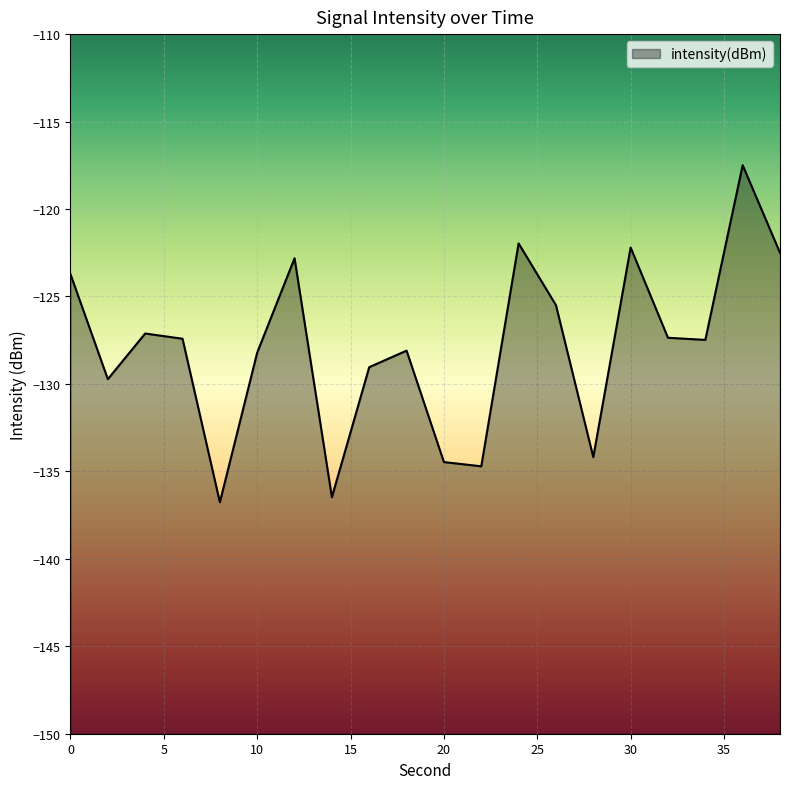

Count the number of data series in this chart.

1